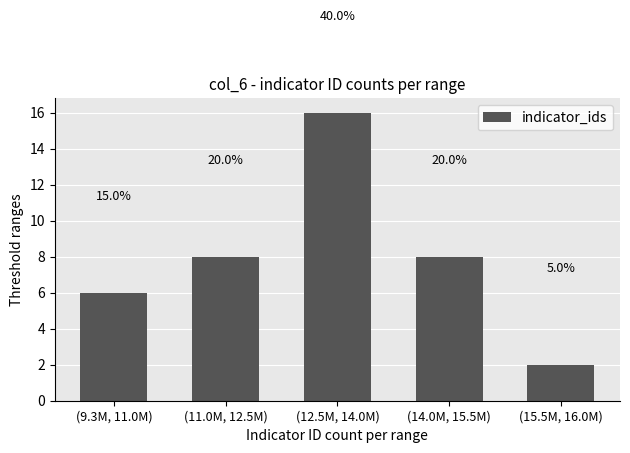

How many bars are there in total?

5